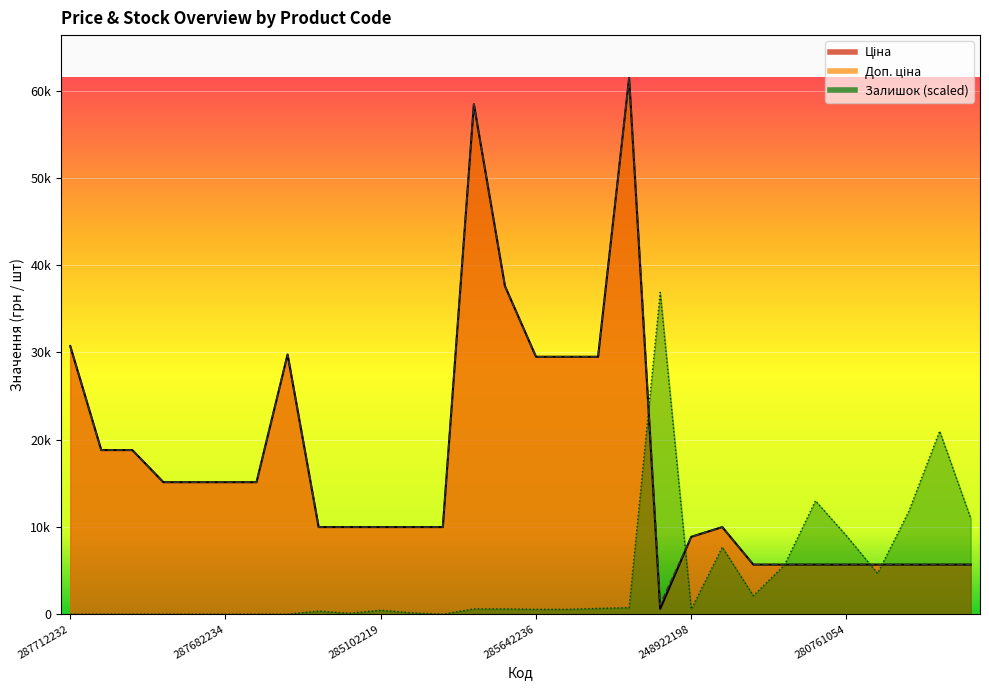

What are all the series names shown in the legend?

Ціна, Доп. ціна, Залишок